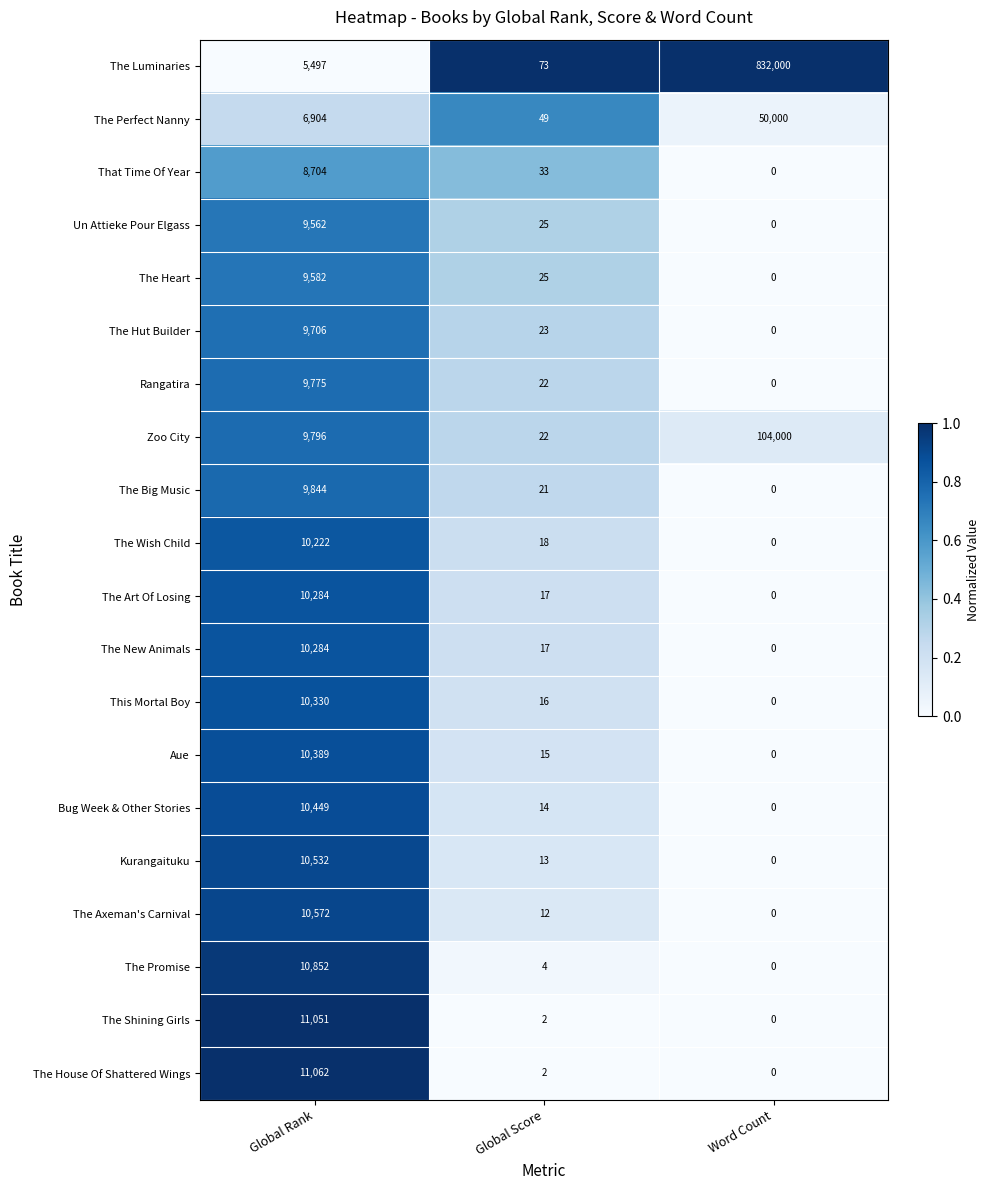

At which category does the chart reach its peak across all series?

Word Count